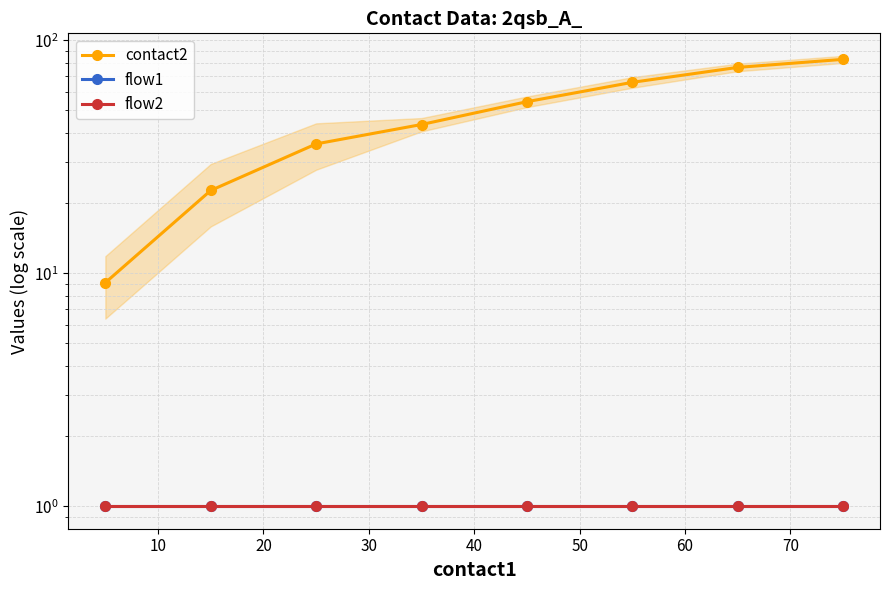

Does the chart display data point markers on the line(s)?

Yes